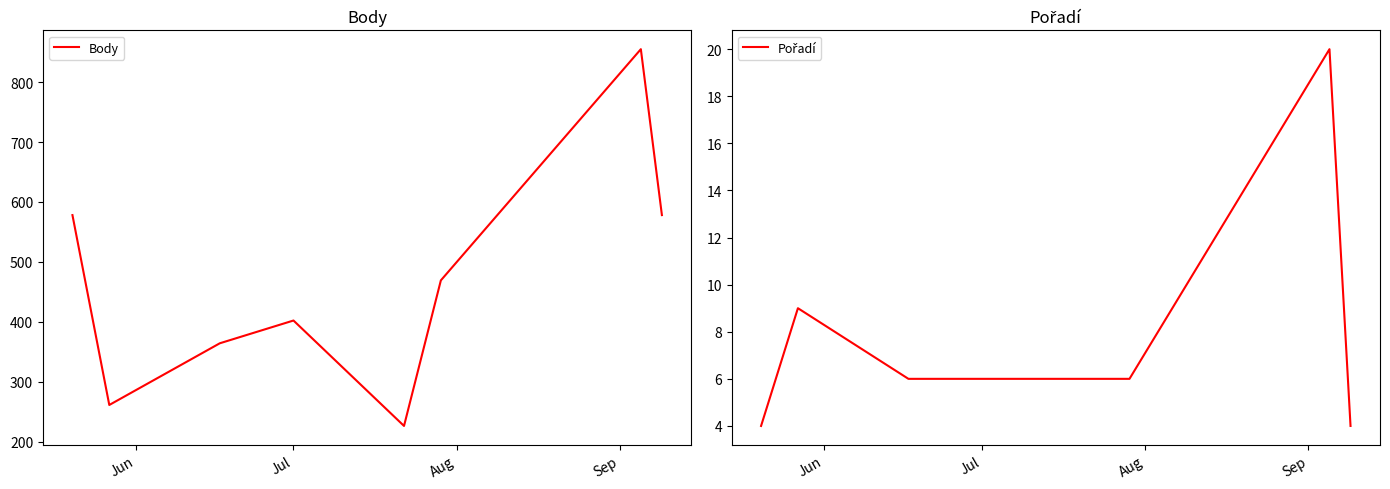

True or false: Body and Pořadí cross at least once.

False